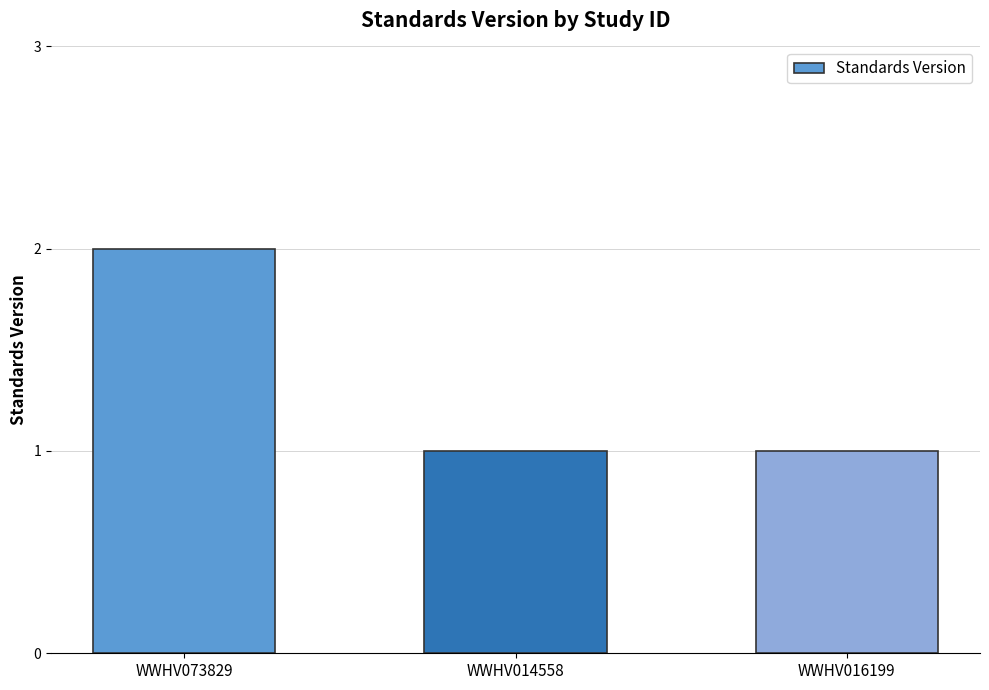

What is the value of the 1st bar from the left?

2